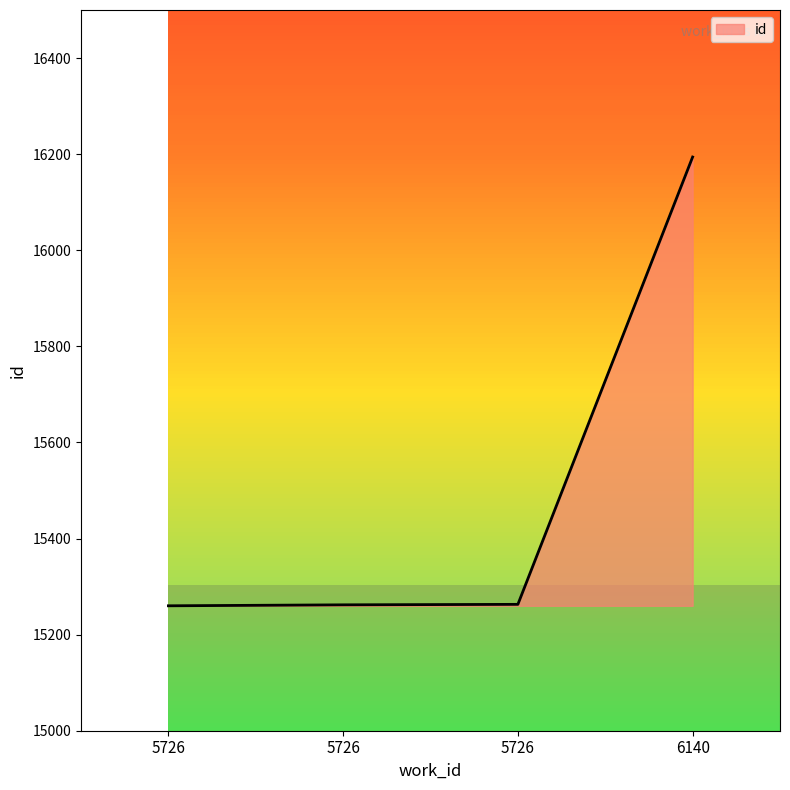

Does the chart display data point markers on the line(s)?

No